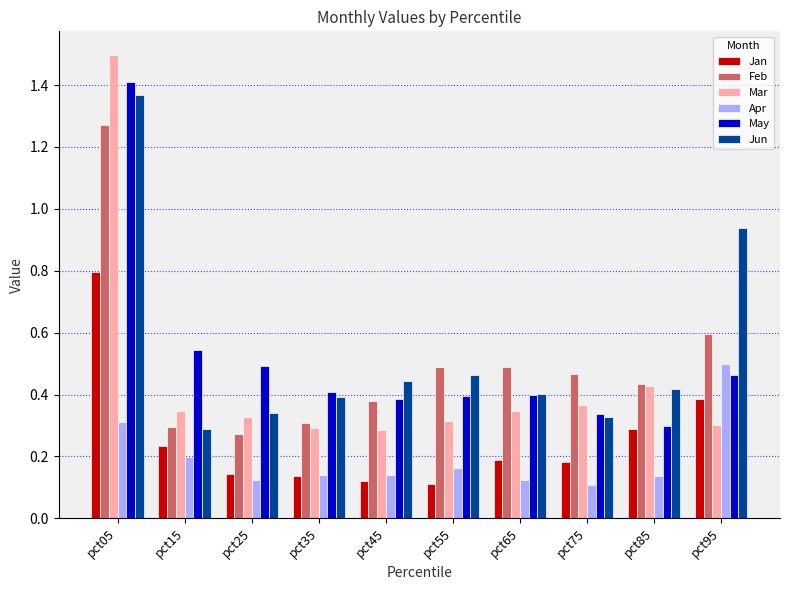

What is the total value across all series at pct45?

1.8